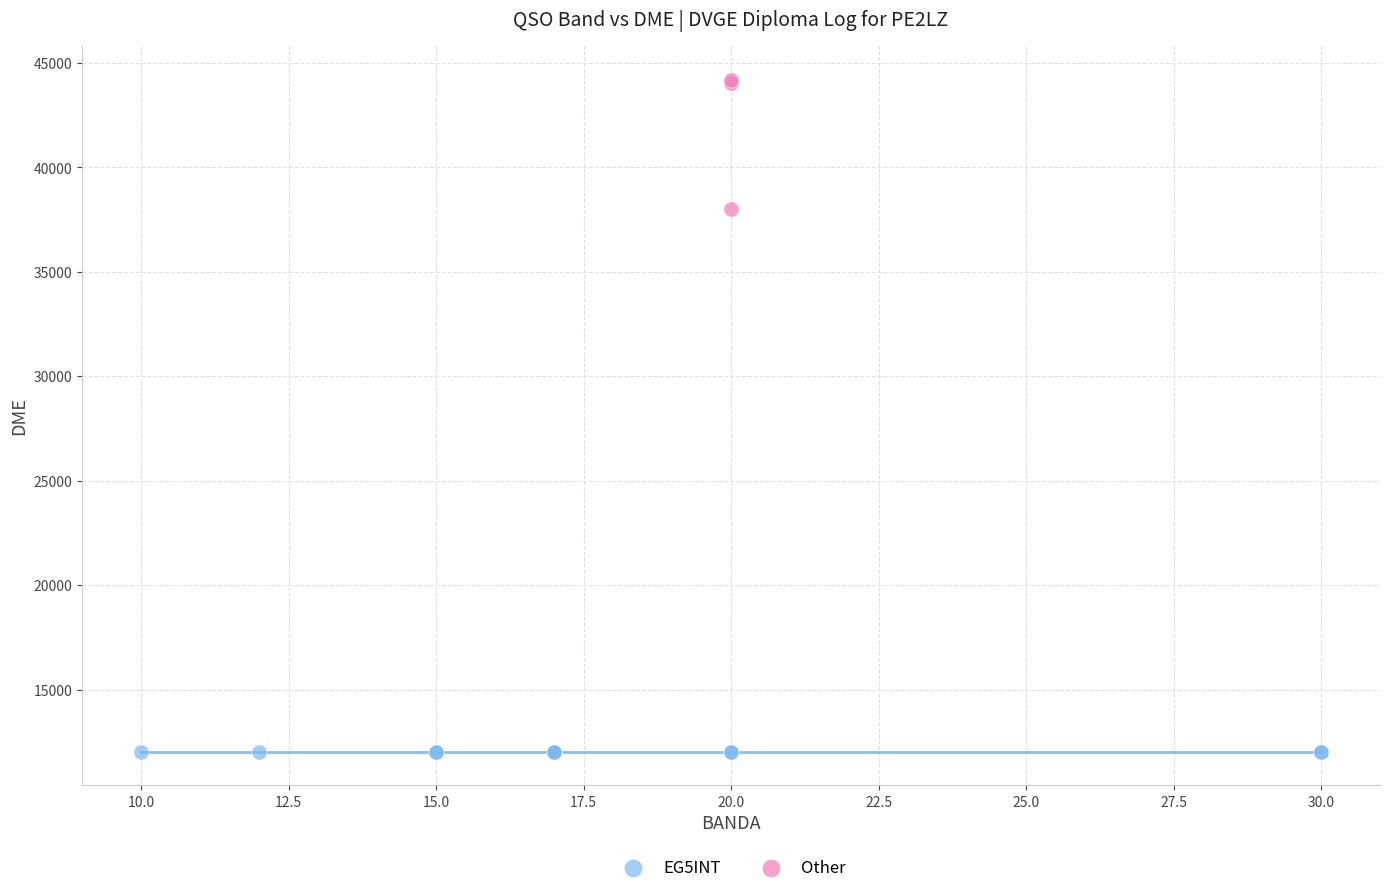

Which series reaches the maximum Y coordinate?

Other